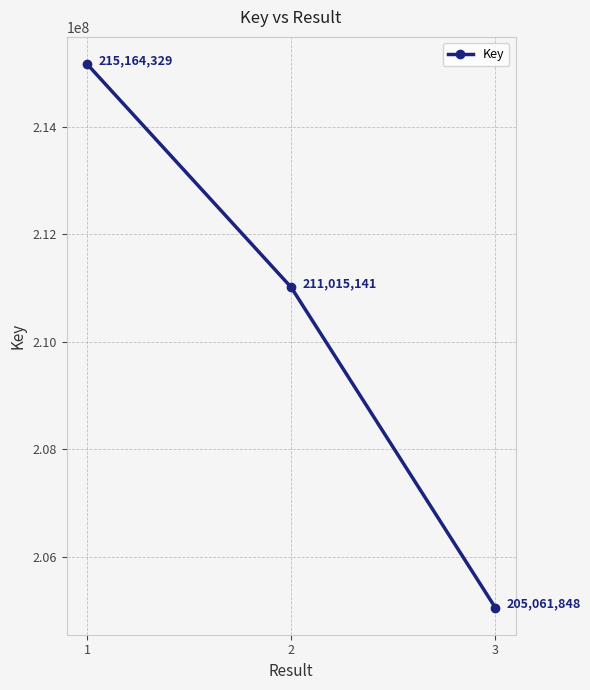

What is the ratio of the value at 3 to the value at 2?

1.0